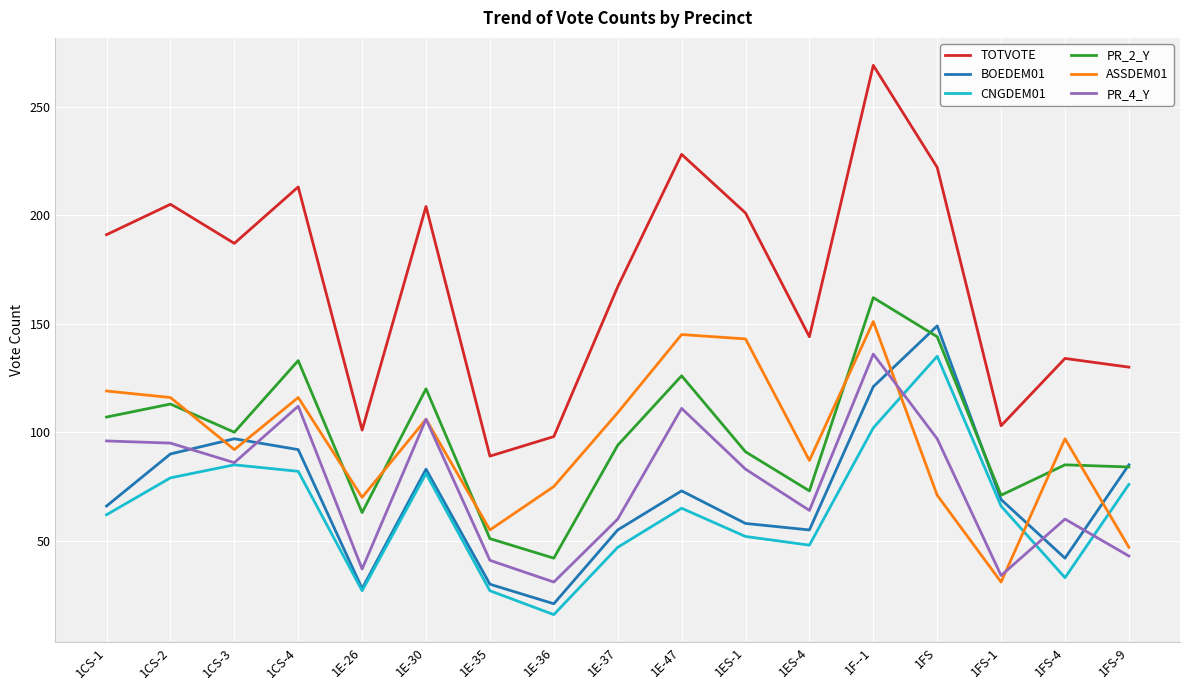

The value of PR_4_Y at 1ES-1 is 115. True or false?

False